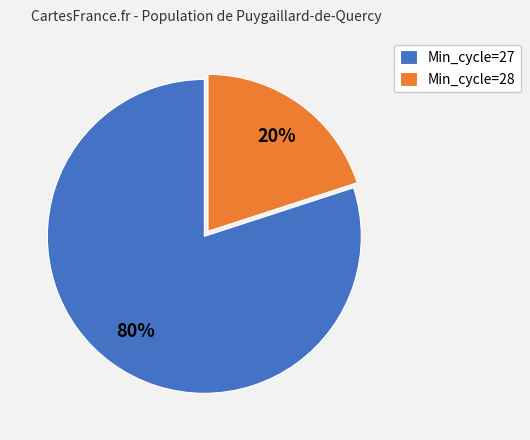

True or false: Min_cycle=28 accounts for 7% of the total.

False